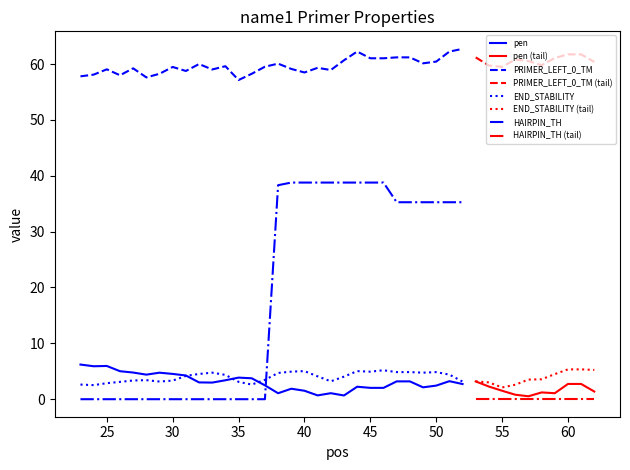

After their last crossing, which series has the higher values: HAIRPIN_TH or END_STABILITY?

HAIRPIN_TH